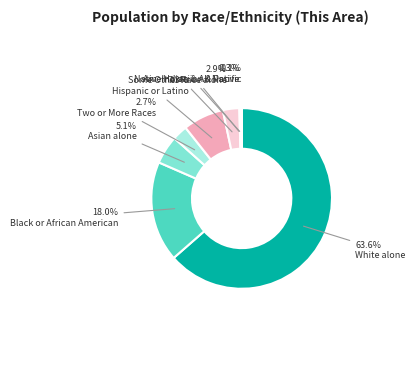

How many segments does this pie chart have?

8